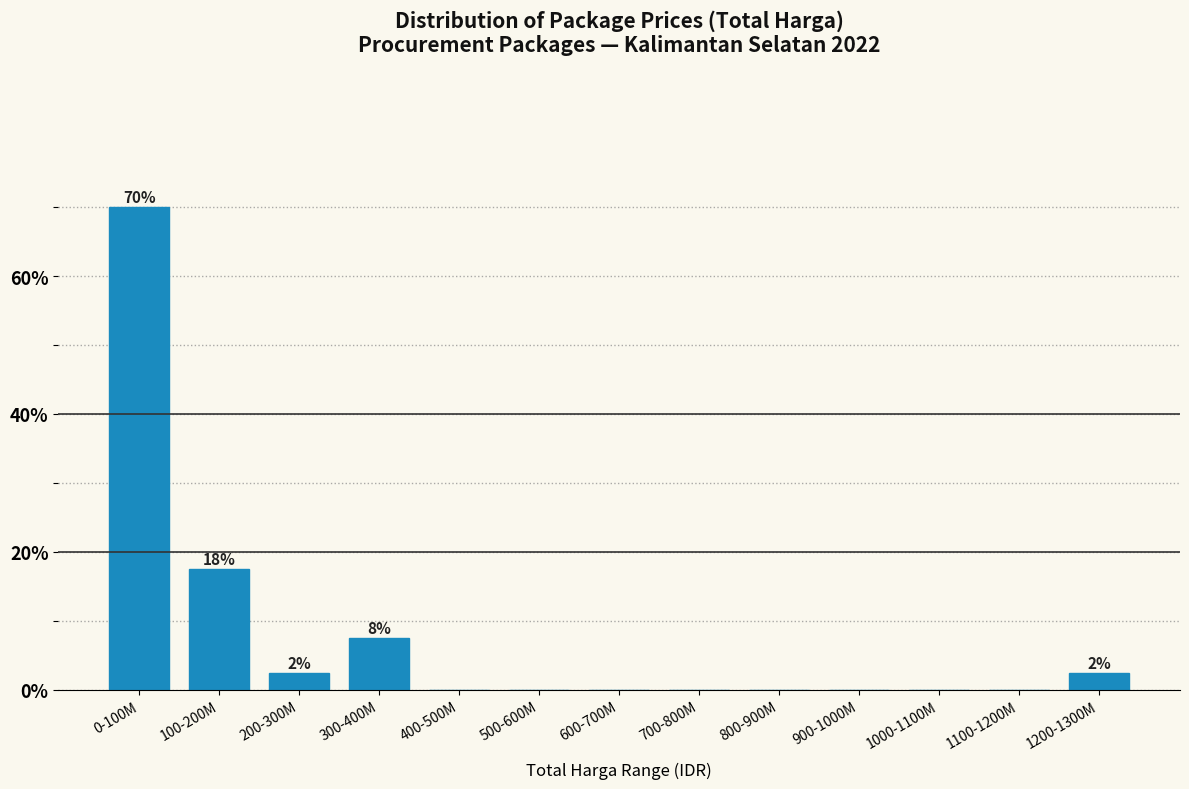

Reading left to right, transcribe all the data shown in this chart.

0-100M=70.0	100-200M=17.5	200-300M=2.5	300-400M=7.5	400-500M=0.0	500-600M=0.0	600-700M=0.0	700-800M=0.0	800-900M=0.0	900-1000M=0.0	1000-1100M=0.0	1100-1200M=0.0	1200-1300M=2.5